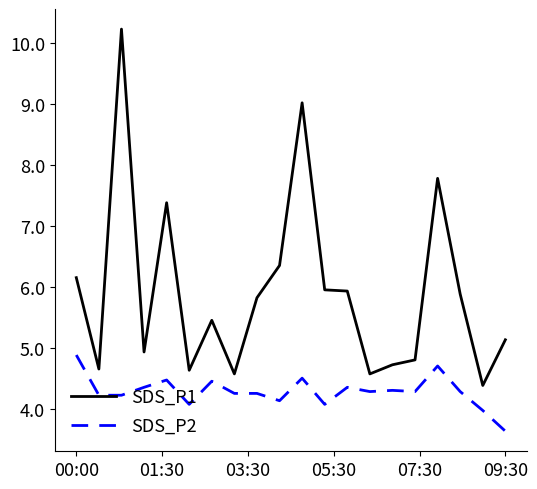

True or false: SDS_P2 and SDS_P1 cross at least once.

False